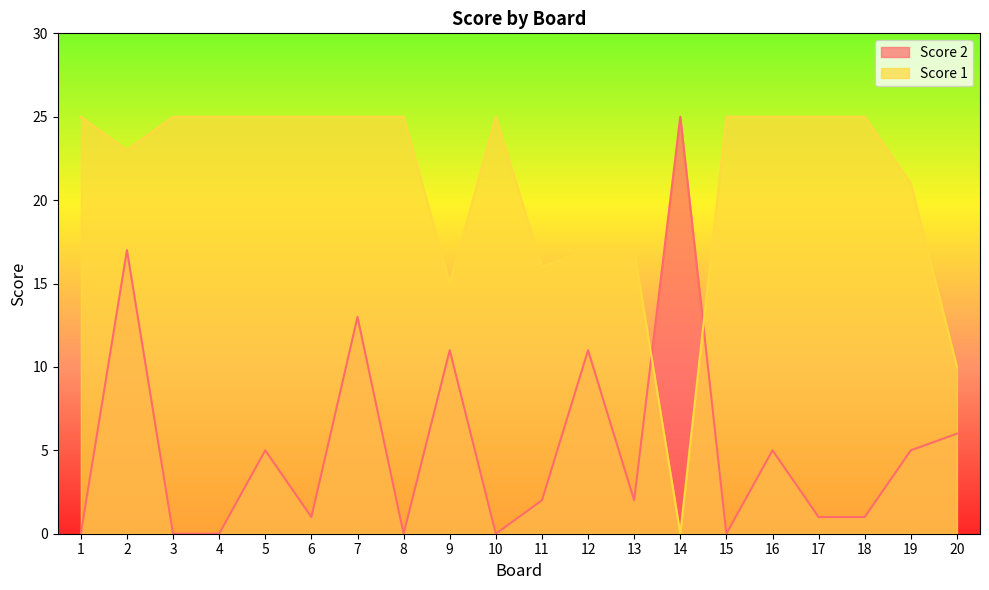

At which label is Score 2 closest to 12?

7